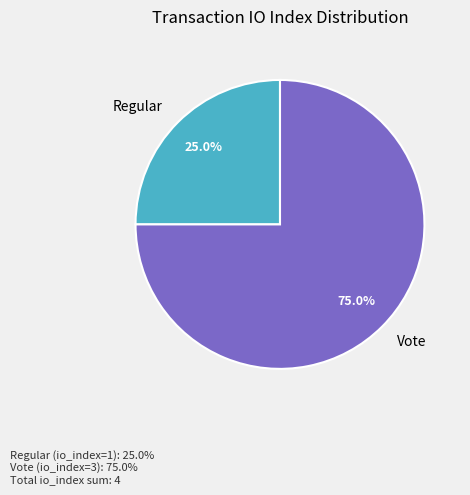

Do Regular and Vote together represent more than half of the pie?

Yes